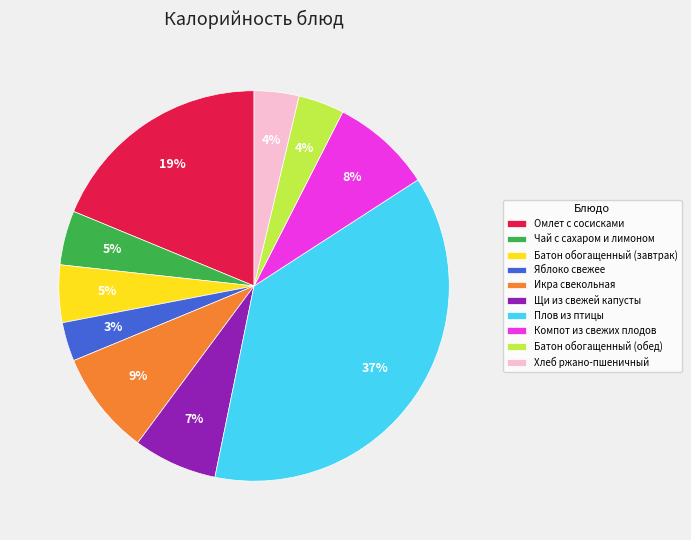

Between Хлеб ржано-пшеничный and Щи из свежей капусты, which is larger?

Щи из свежей капусты